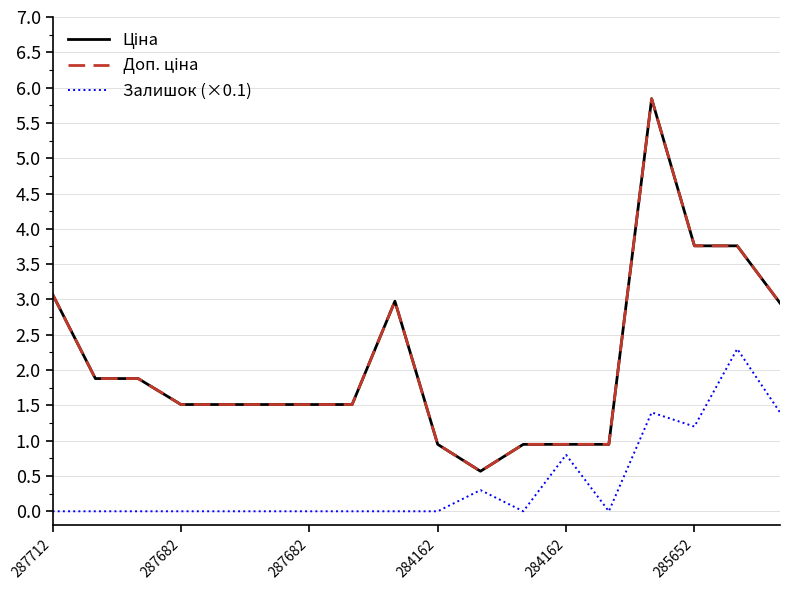

At which category is the sum across all series the highest?

14